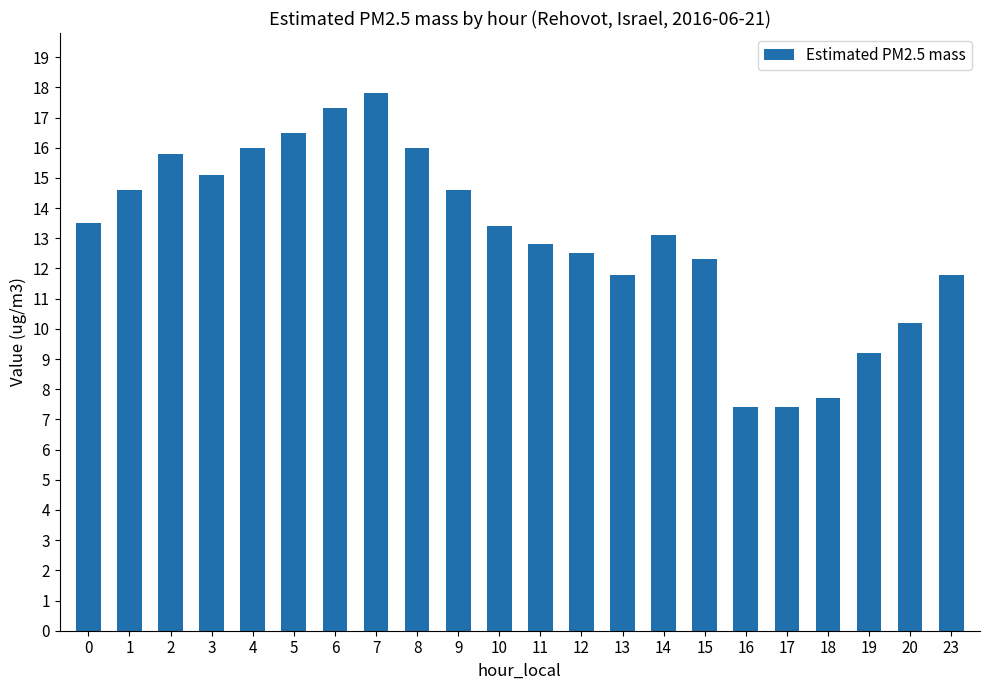

Reading left to right, list all the values displayed in this chart.

13.5	14.6	15.8	15.1	16.0	16.5	17.3	17.8	16.0	14.6	13.4	12.8	12.5	11.8	13.1	12.3	7.4	7.4	7.7	9.2	10.2	11.8